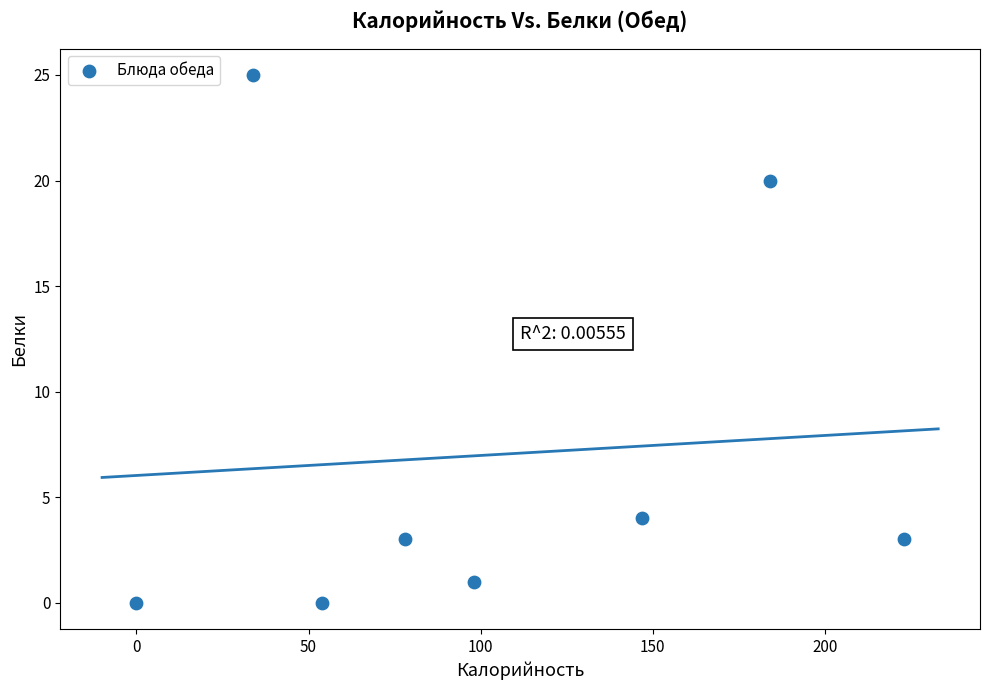

What is the average Y value?

7